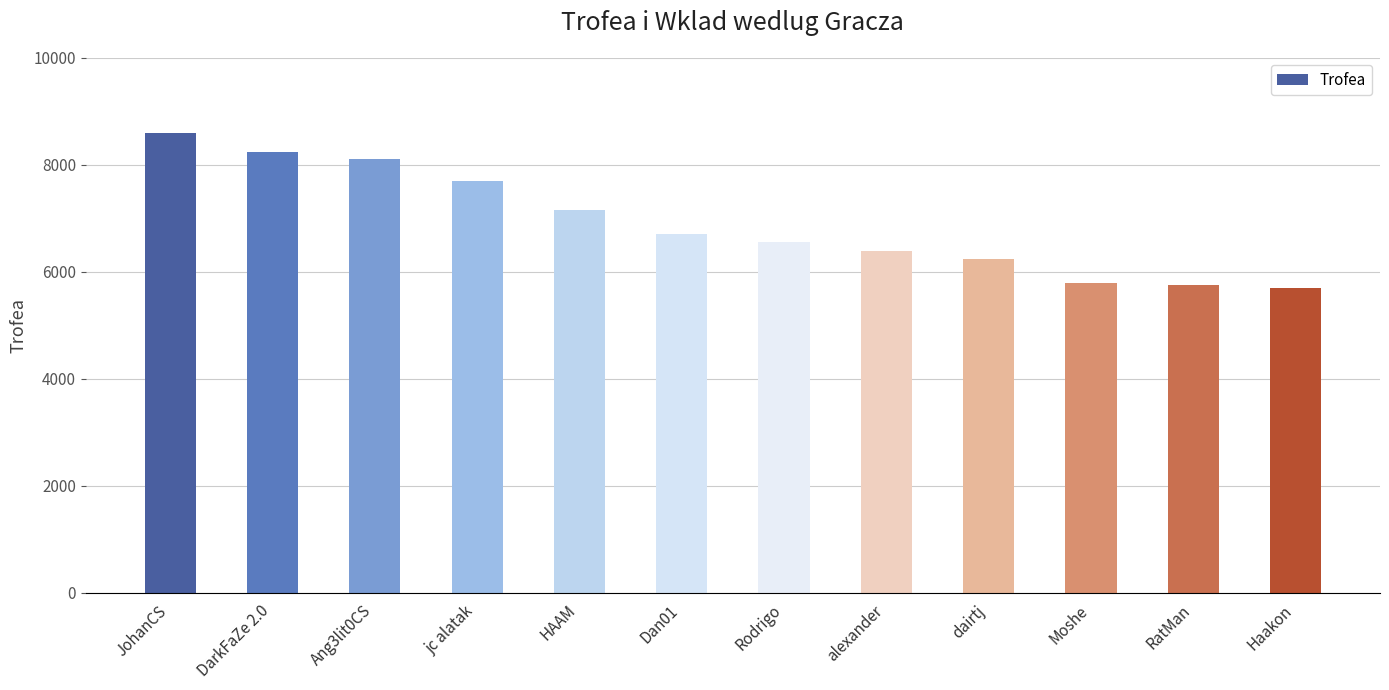

What is the difference between the maximum and minimum values?

2909